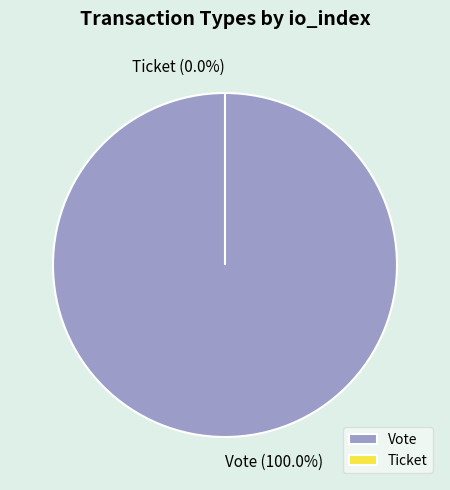

To the nearest percent, what is the difference between the Vote and Ticket slice percentages?

100%